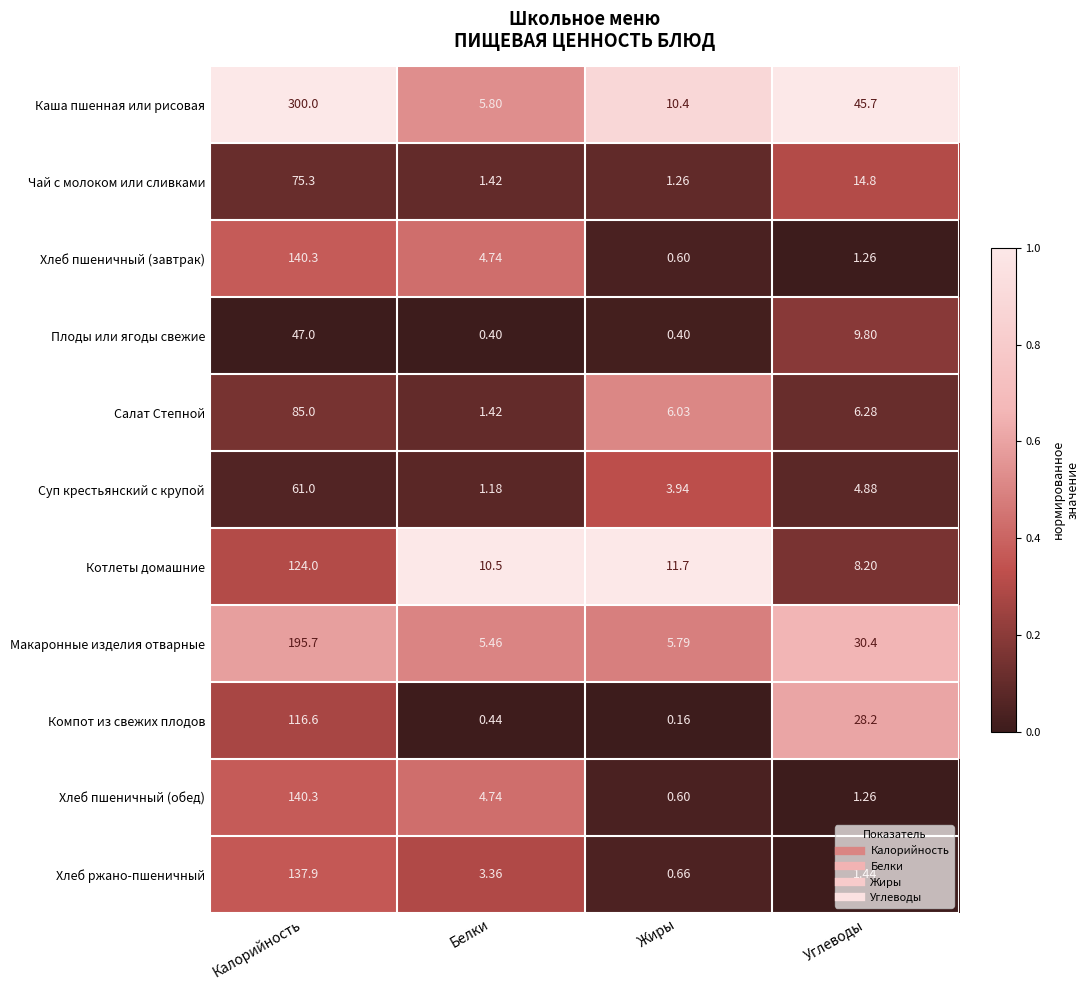

Which series has the largest range (max minus min)?

Каша пшенная или рисовая